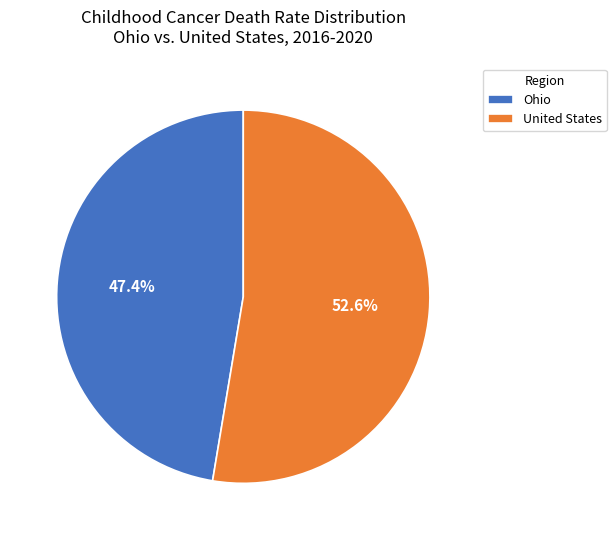

What is the ratio of the value at Ohio to the value at United States?

0.9